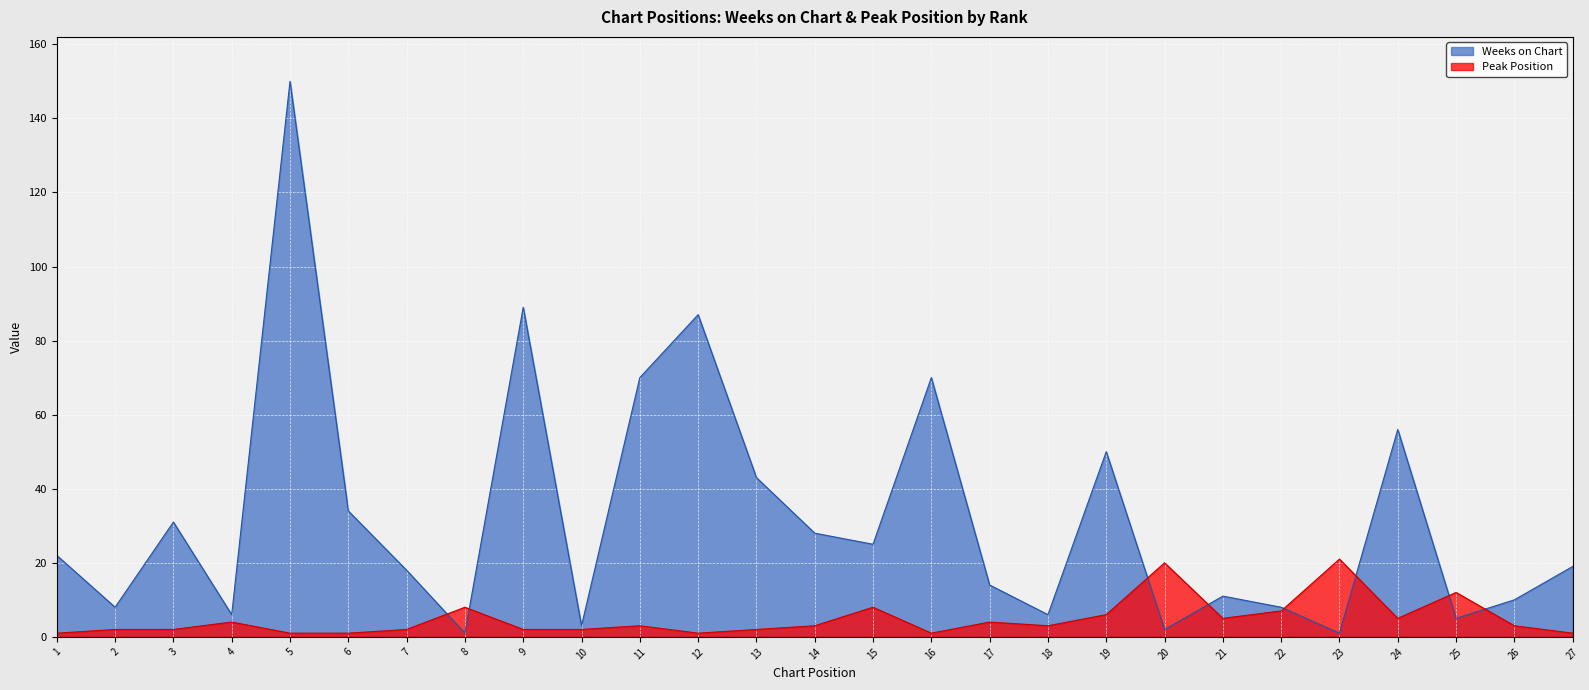

Is the value of Weeks on Chart at 11 greater than the value of Peak Position at 5?

Yes